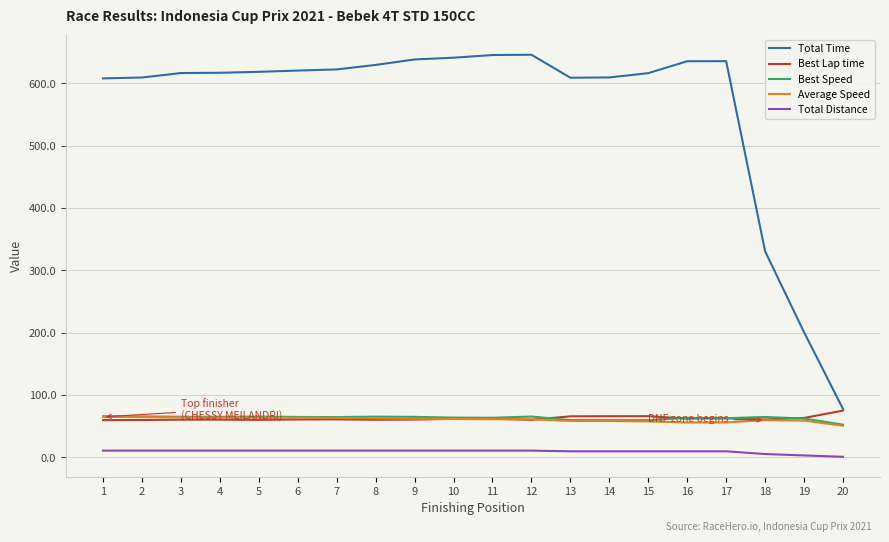

Which series has the widest spread of values?

Total Time